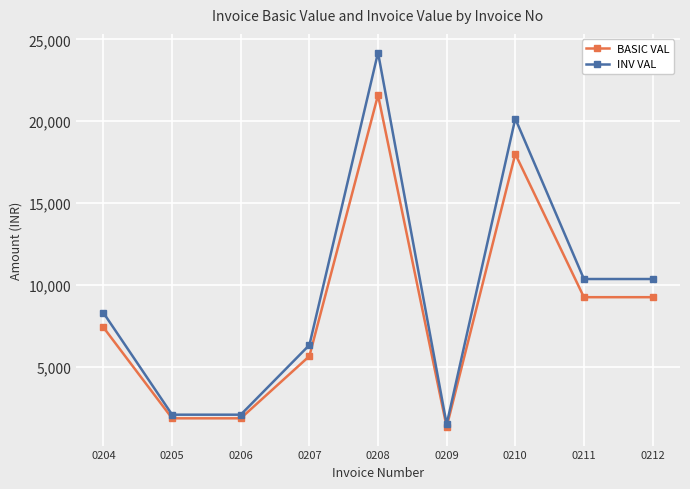

At which category does INV VAL reach its first local peak?

0208